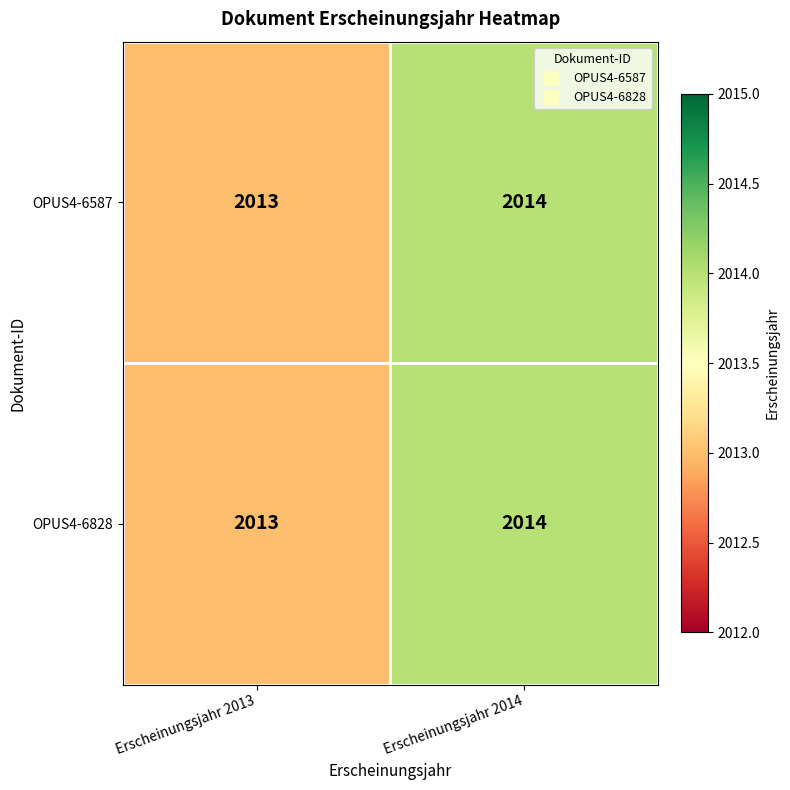

What is the sum of the OPUS4-6587 values at Erscheinungsjahr 2014 and Erscheinungsjahr 2013?

4027